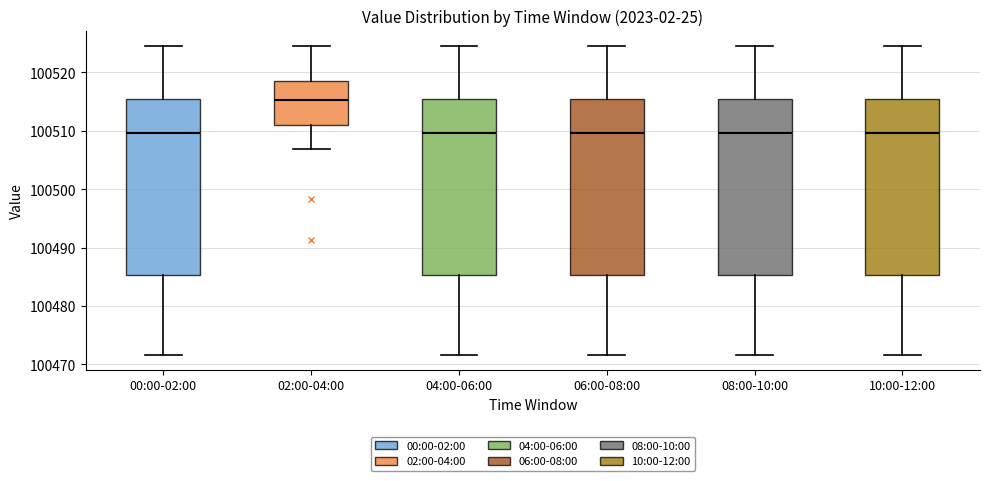

Reading left to right, transcribe this box plot: for each box, give where its median line is, the range the box spans, and where its two whiskers end, as read against the y-axis. The values are not printed on the chart, so give them approximately, as read against the axis.

00:00-02:00: median 100510, box 100485 to 100515, whiskers 100472 to 100525
02:00-04:00: median 100515, box 100511 to 100518, whiskers 100507 to 100525
04:00-06:00: median 100510, box 100485 to 100515, whiskers 100472 to 100525
06:00-08:00: median 100510, box 100485 to 100515, whiskers 100472 to 100525
08:00-10:00: median 100510, box 100485 to 100515, whiskers 100472 to 100525
10:00-12:00: median 100510, box 100485 to 100515, whiskers 100472 to 100525